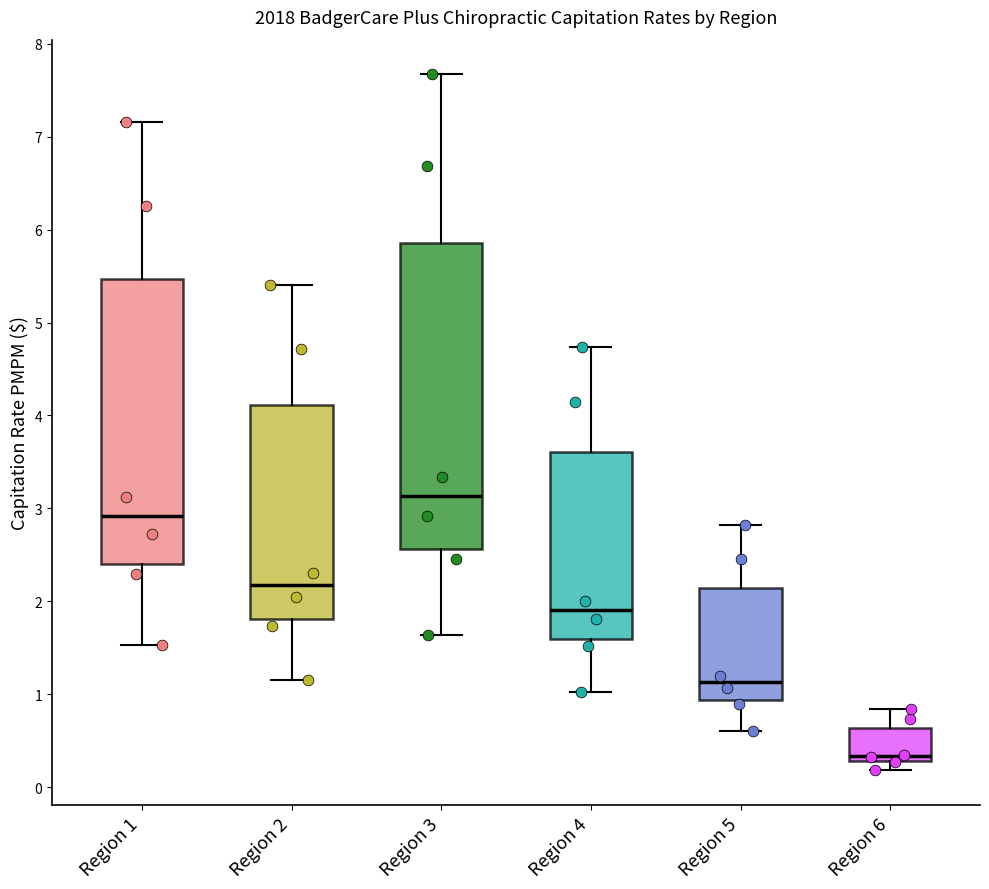

Which box is the tallest, from its lower edge to its upper edge?

Region 3